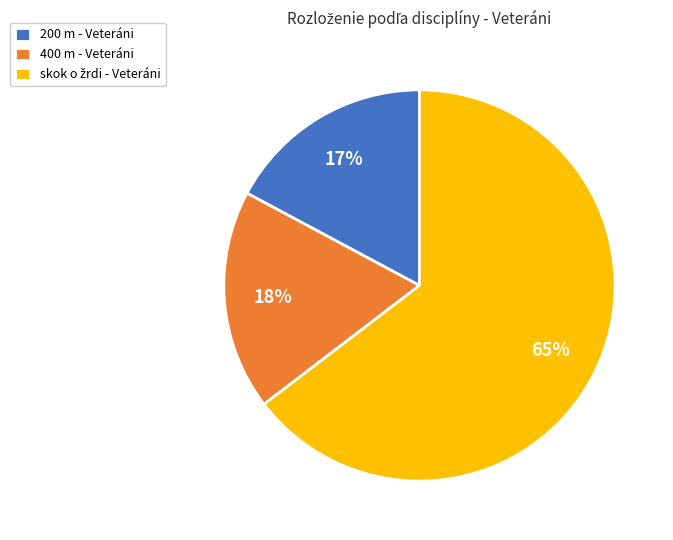

Which category has the smallest portion of the pie?

200 m - Veteráni